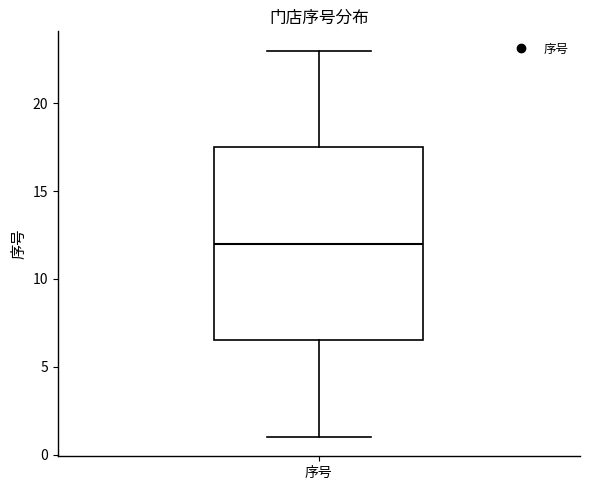

Read this box plot against the y-axis: the position of the median line, the range covered by the box, and the ends of both whiskers. The values are not printed on the chart, so give them approximately, as read against the axis.

median 12.0, box 6.5 to 17.5, whiskers 1.0 to 23.0